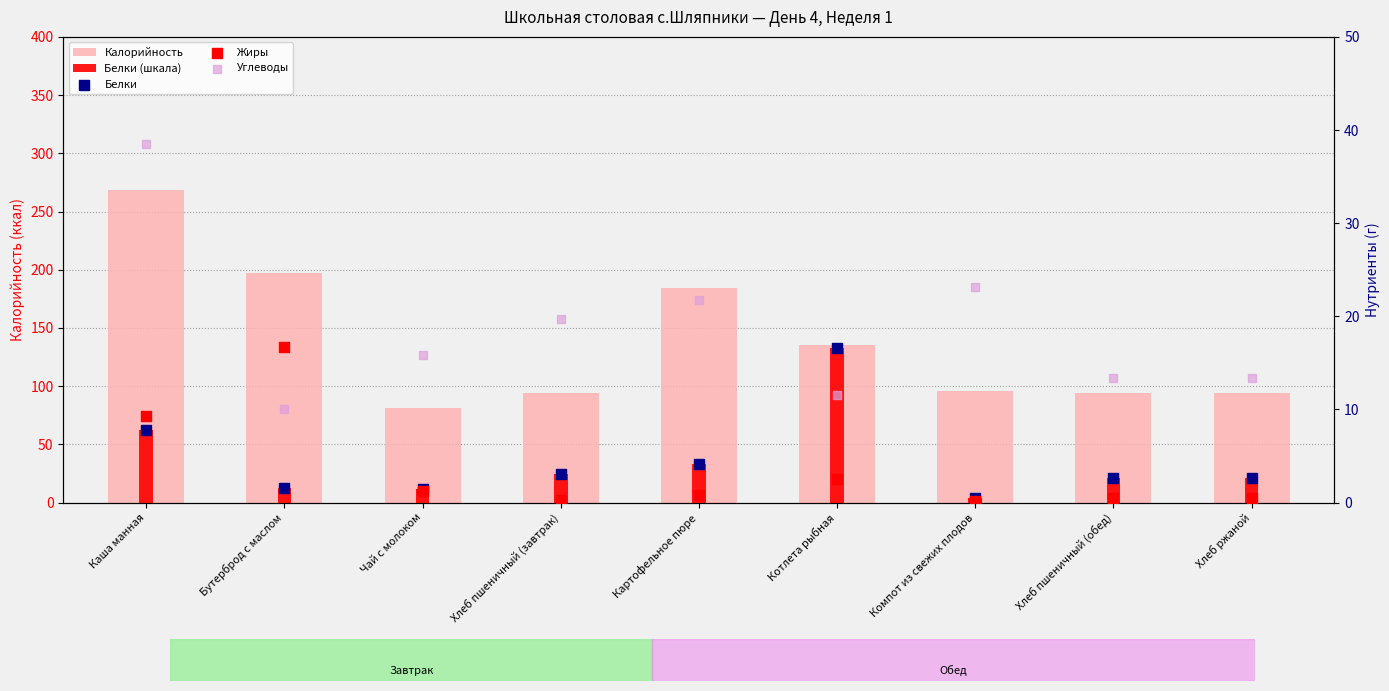

Which series has the largest Y range (max minus min)?

Калорийность